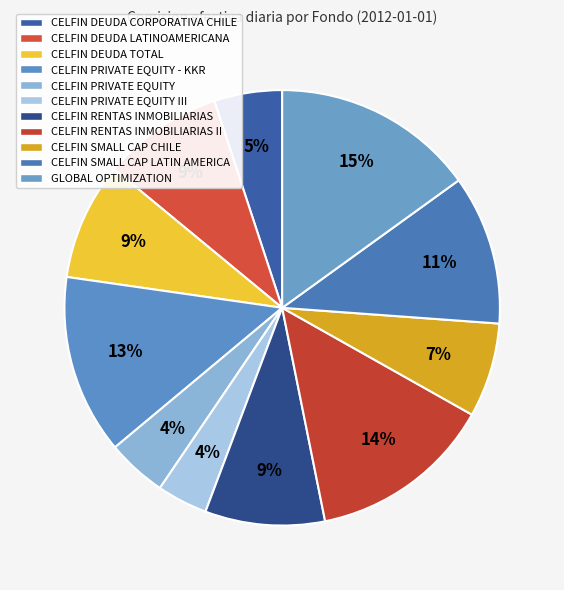

To the nearest percent, what is the combined percentage of CELFIN SMALL CAP LATIN AMERICA and CELFIN DEUDA LATINOAMERICANA?

20%